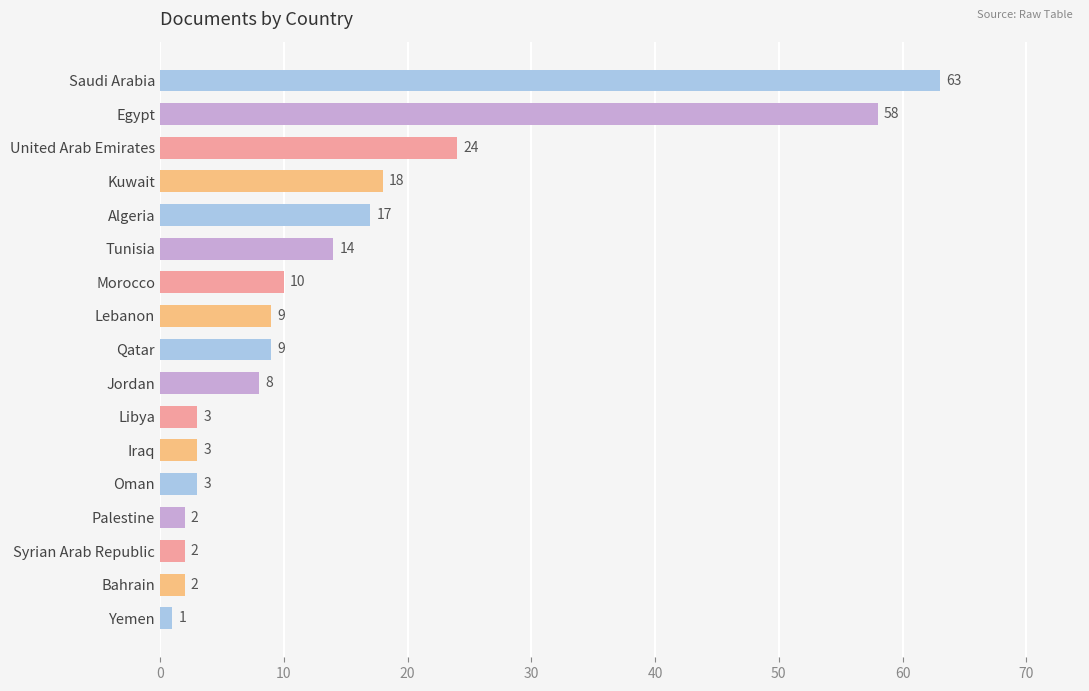

Which has a higher value, Palestine or Kuwait?

Kuwait